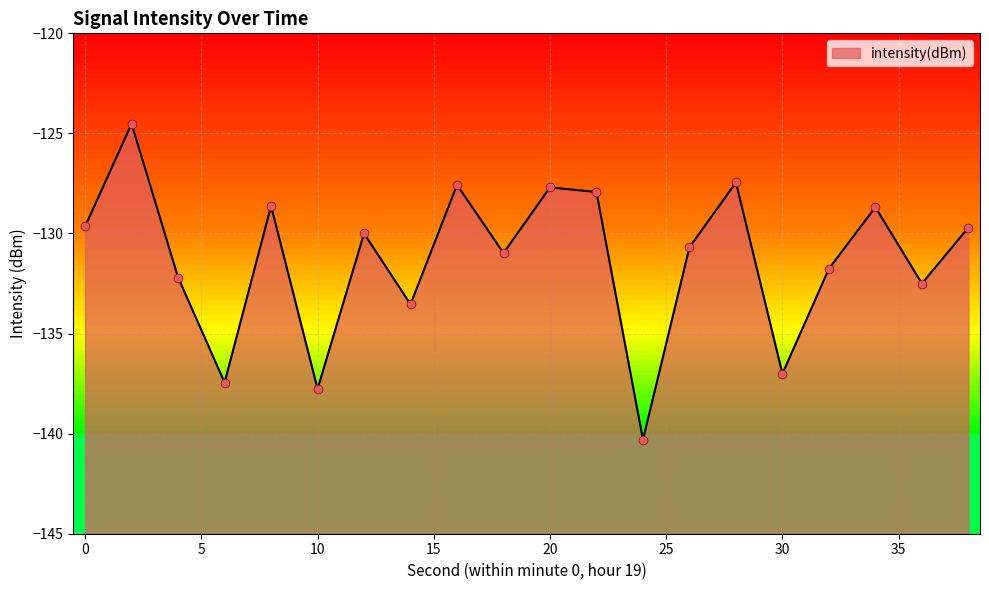

What is the change in value from 0 to 24?

-10.6